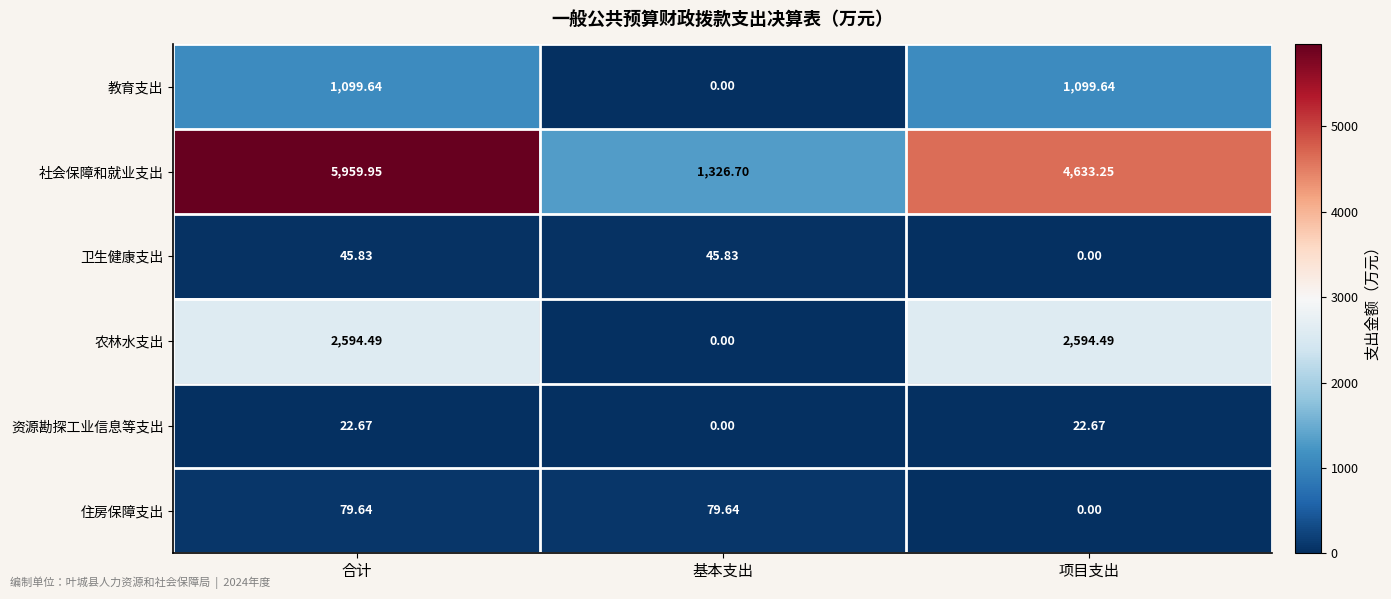

Which category has the lowest value in the 资源勘探工业信息等支出 series?

基本支出